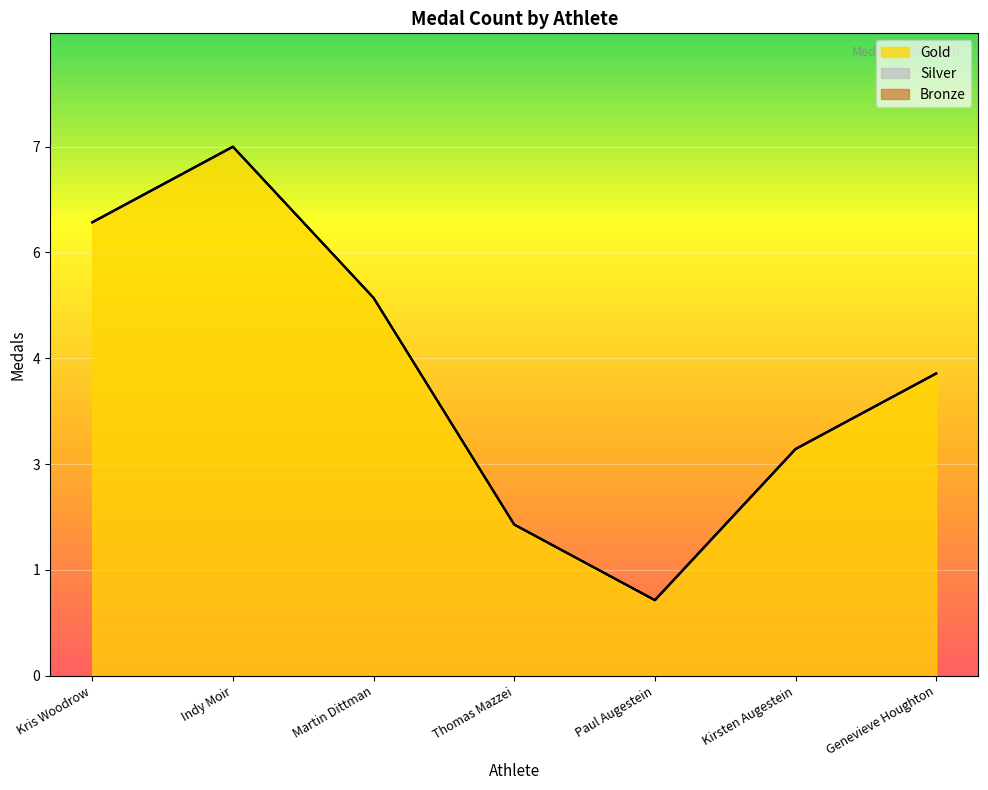

Which series has the widest spread of values?

Gold